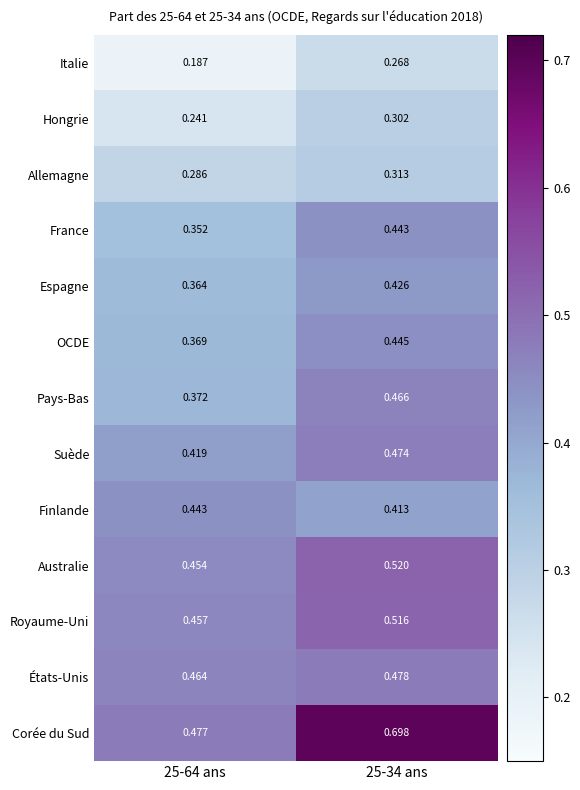

At 25-34 ans, list the series in order from smallest to largest.

Italie, Hongrie, Allemagne, Finlande, Espagne, France, OCDE, Pays-Bas, Suède, États-Unis, Royaume-Uni, Australie, Corée du Sud